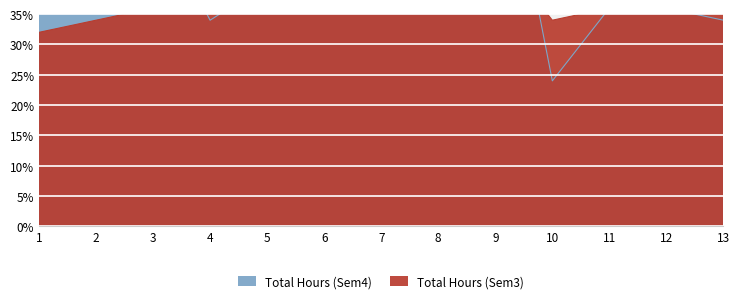

Which label corresponds to the smallest value in the chart?

10